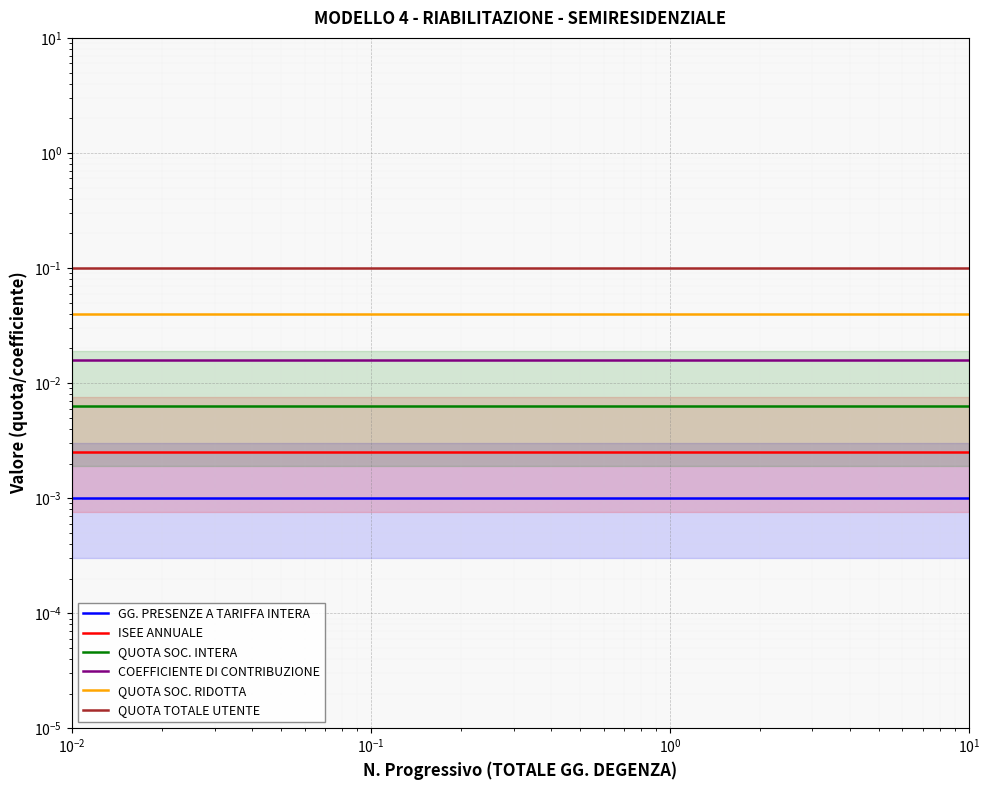

True or false: COEFFICIENTE DI CONTRIBUZIONE and QUOTA SOC. RIDOTTA intersect in this chart.

False